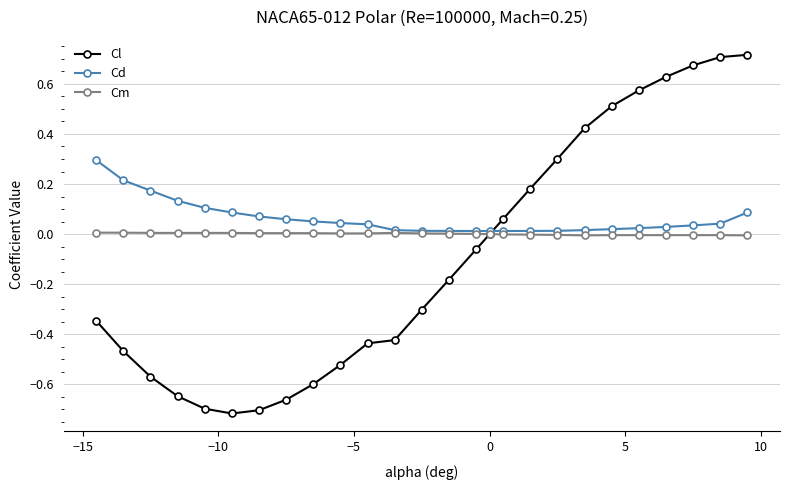

Rank the series by their maximum value, from highest to lowest.

Cl, Cd, Cm